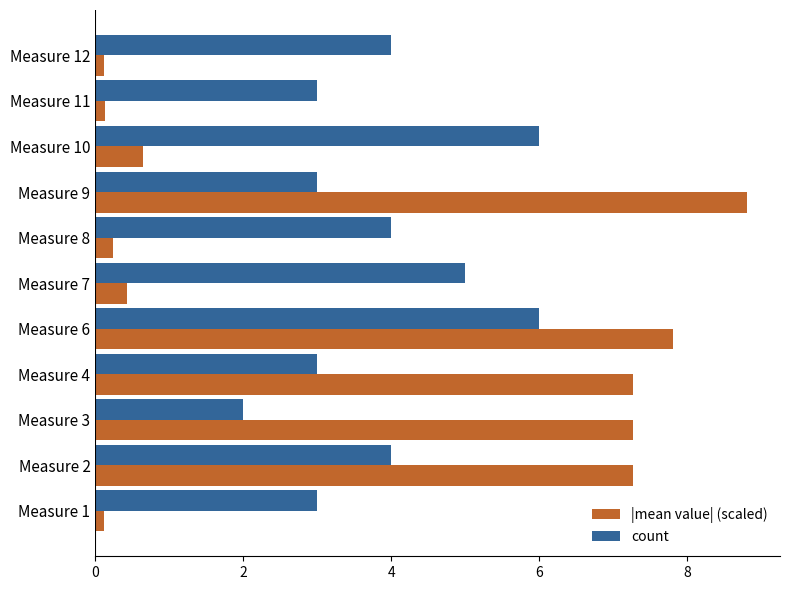

List the series in order of their peak value, highest first.

|mean value| (scaled), count